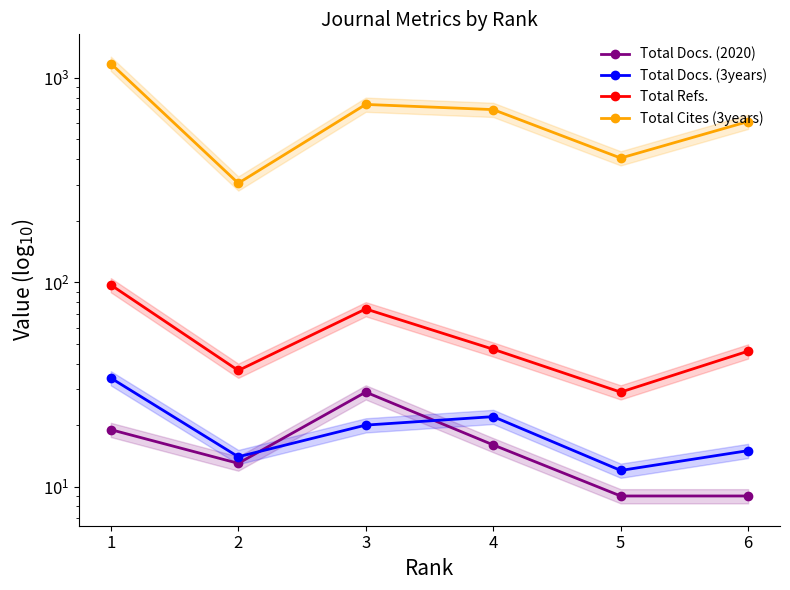

In Total Docs. (3years), how many points are lower than both neighbors (excluding endpoints)?

2